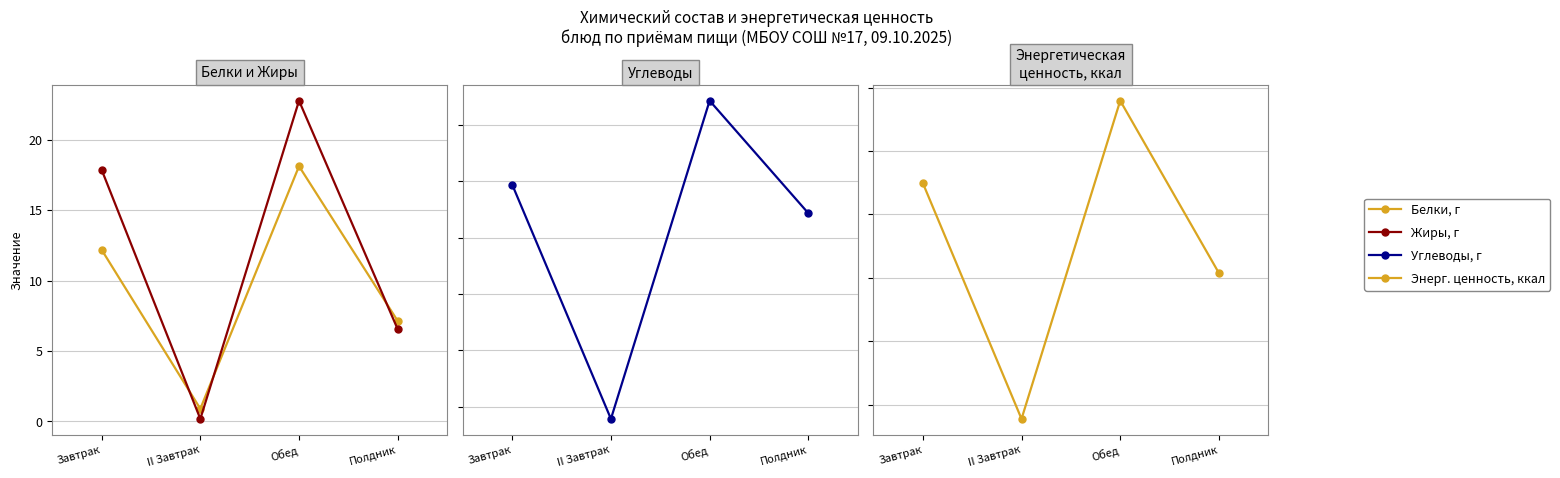

At which category is the sum across all series the highest?

Обед